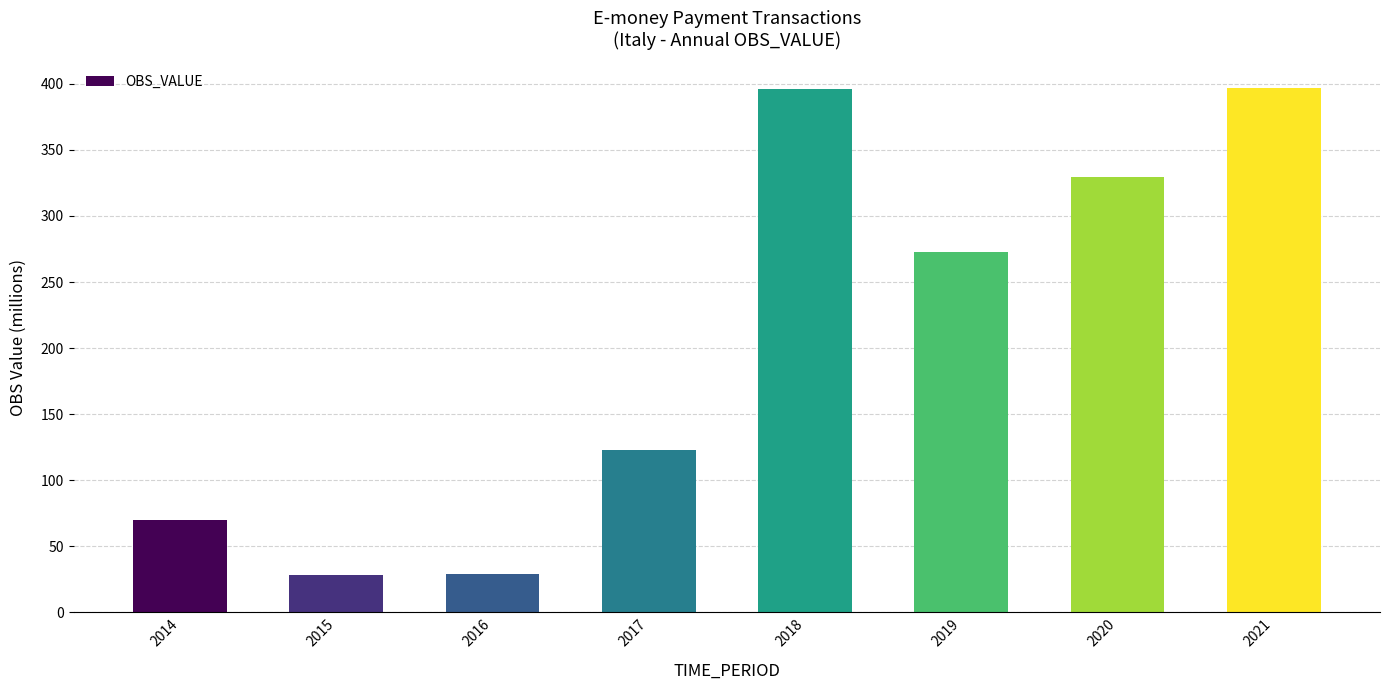

Which has a higher value, 2017 or 2016?

2017